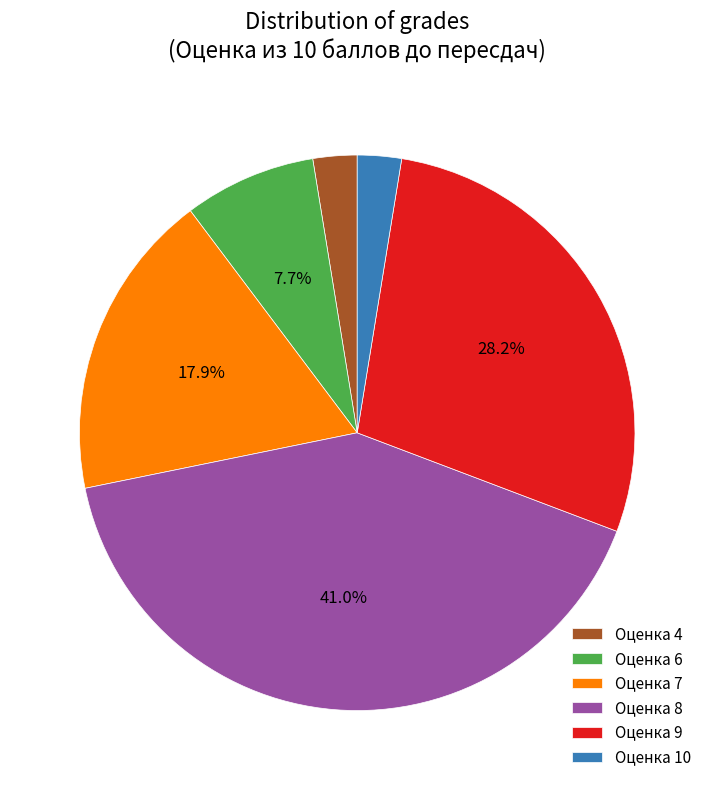

Which slice is the largest?

Оценка 8